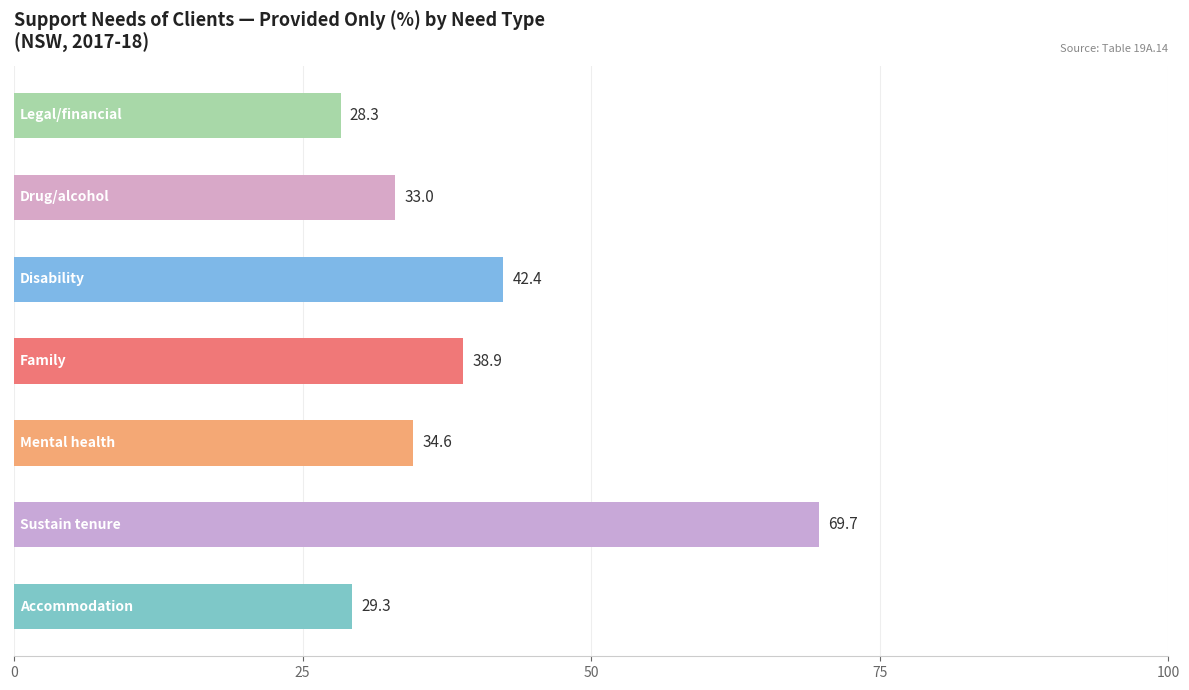

What is the sum of all values?

276.2